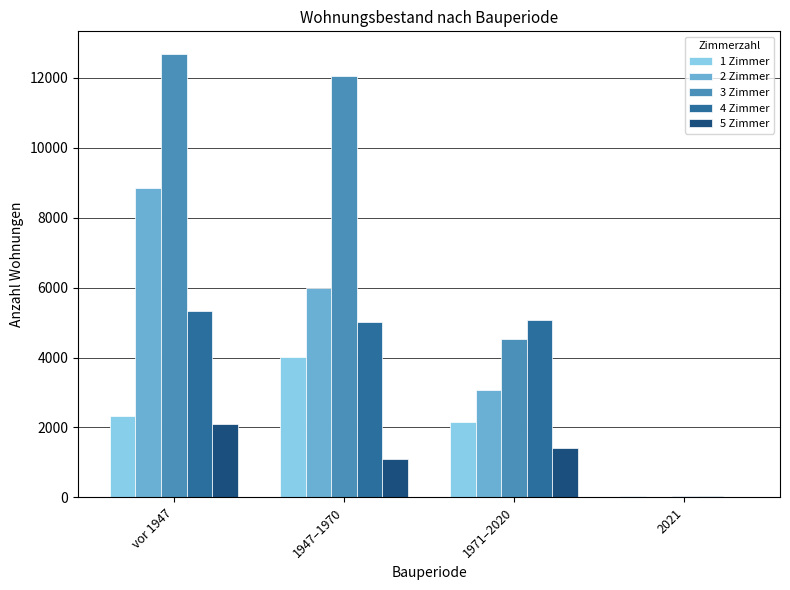

What is the sum of the 2 Zimmer values at 1947–1970 and vor 1947?

14823